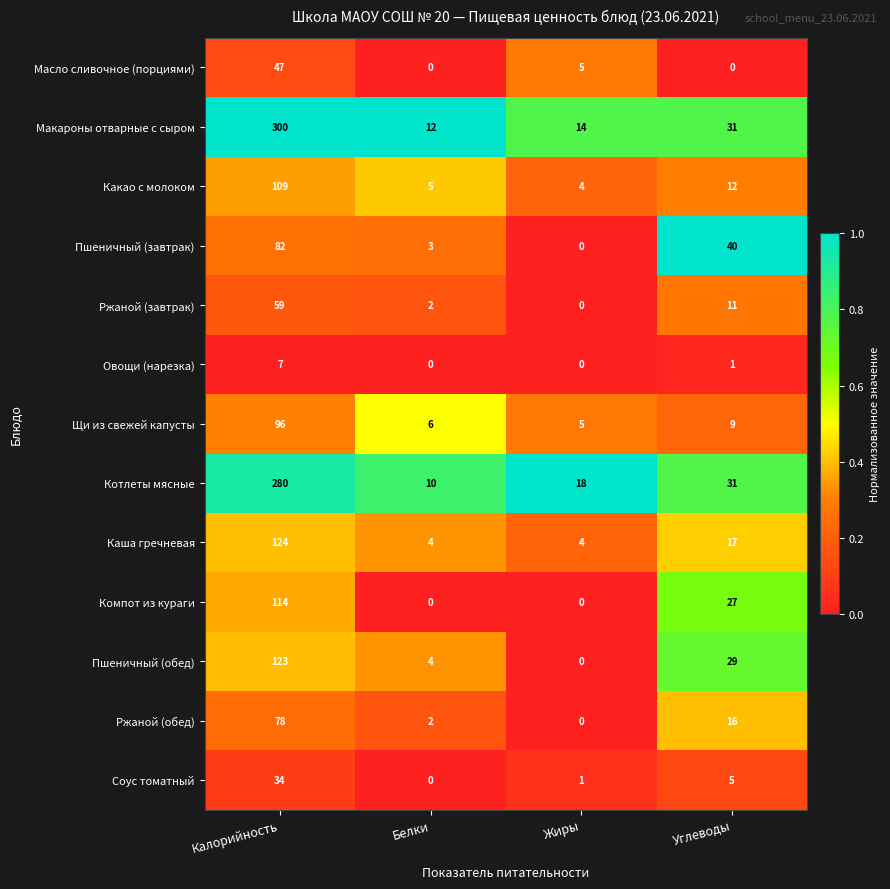

True or false: Соус томатный has a value of 49 at Калорийность.

False